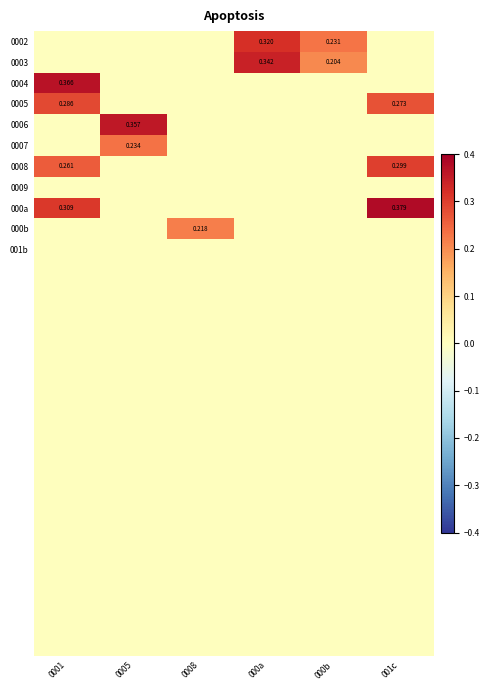

True or false: 0007 has a value of 0.0 at 0001.

True